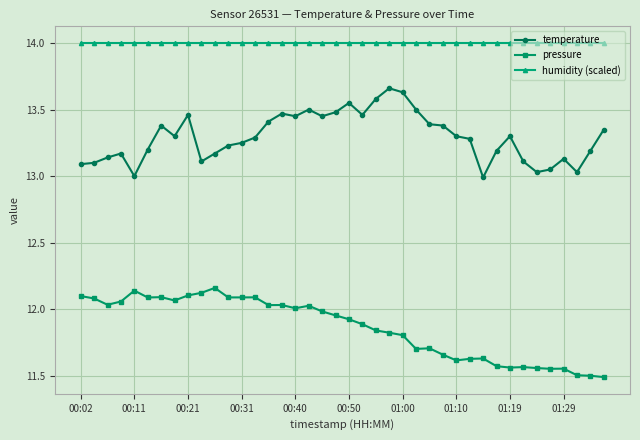

What is the difference between the maximum and minimum values in the temperature series?

0.7